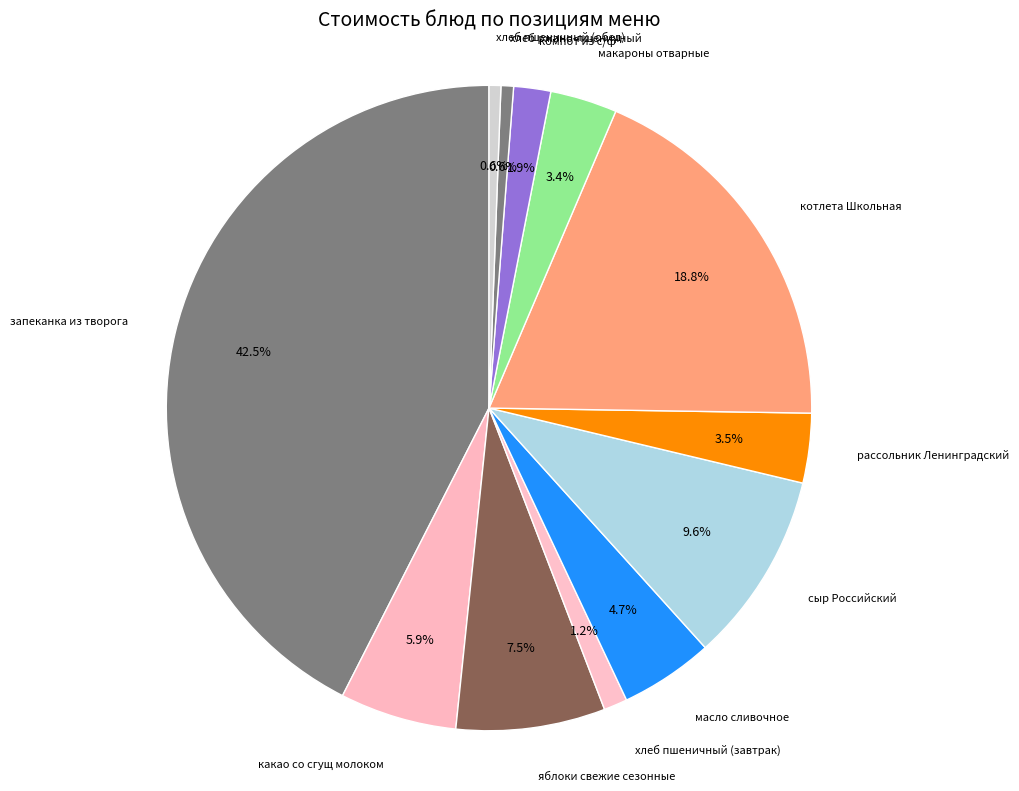

How many slices are in this pie chart?

12